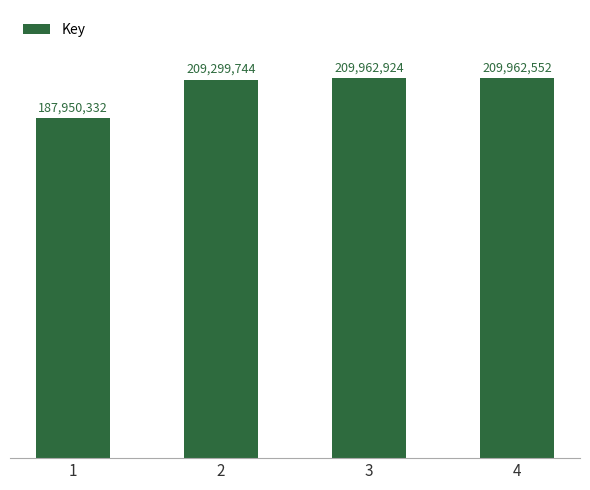

Rank the categories by value from lowest to highest.

1, 2, 4, 3